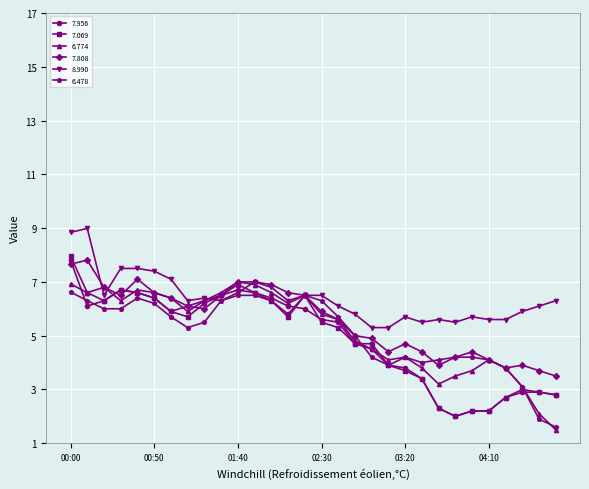

True or false: 6.774 has more than 2 interior local peaks.

True